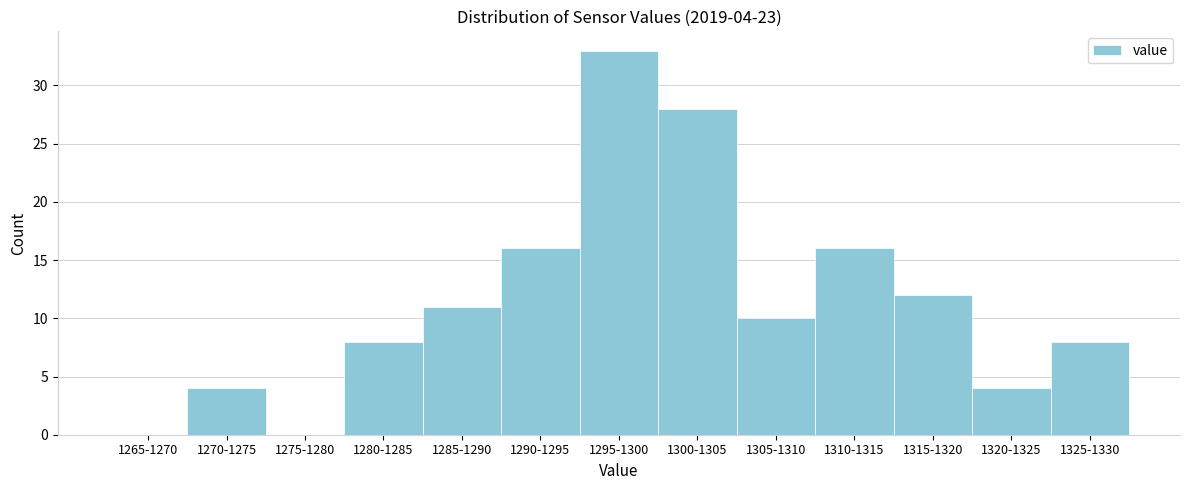

Reading left to right, transcribe all the data shown in this chart.

1265-1270=0	1270-1275=4	1275-1280=0	1280-1285=8	1285-1290=11	1290-1295=16	1295-1300=33	1300-1305=28	1305-1310=10	1310-1315=16	1315-1320=12	1320-1325=4	1325-1330=8